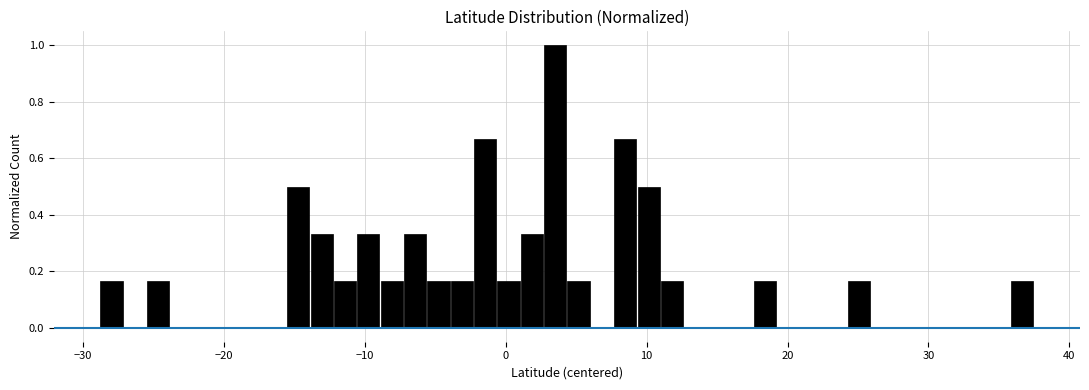

Read against the x-axis, roughly where is the centre of the tallest bar?

4